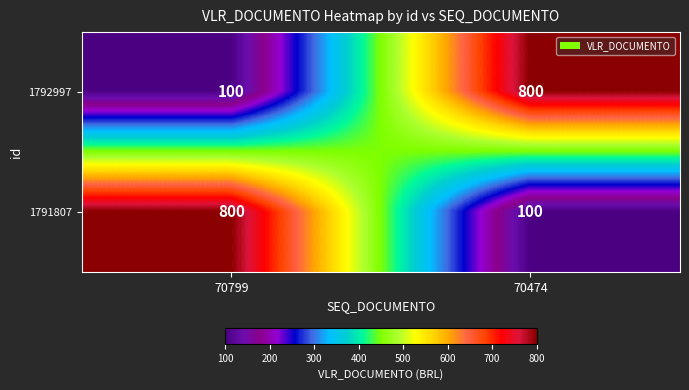

How many data points does each series have?

2